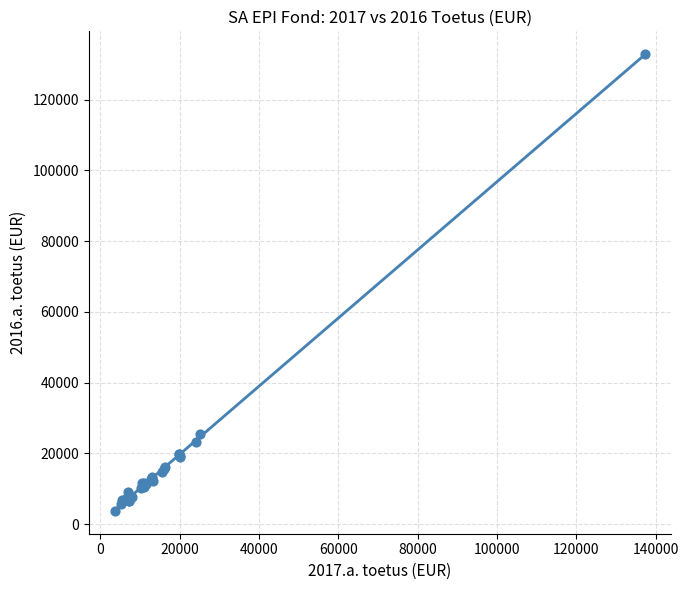

What Y value in the scatter plot is closest to 68312?

25531